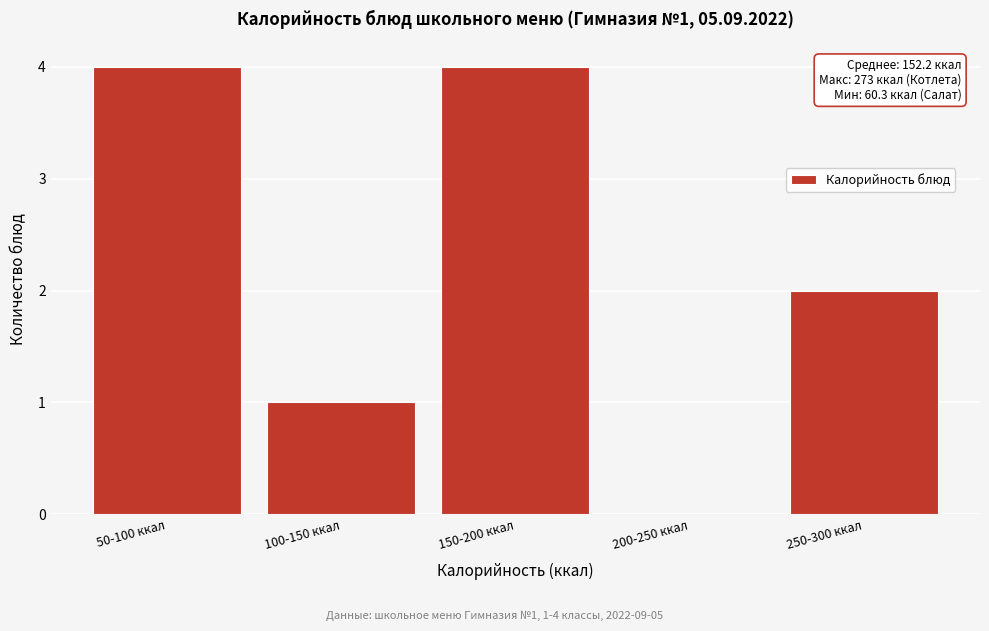

Reading left to right, transcribe all the data shown in this chart.

50-100 ккал=4	100-150 ккал=1	150-200 ккал=4	200-250 ккал=0	250-300 ккал=2